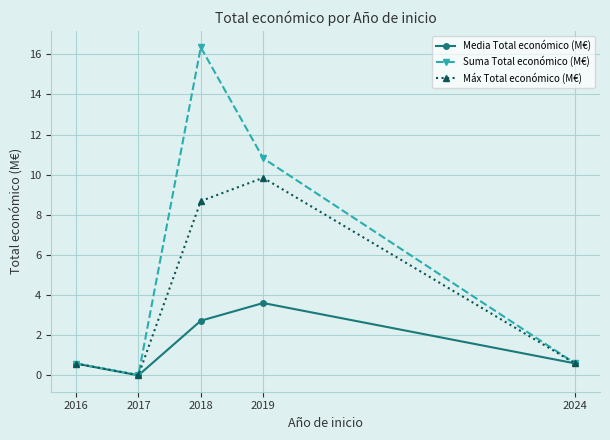

How many interior local peaks does the Máx Total económico (M€) series have?

1